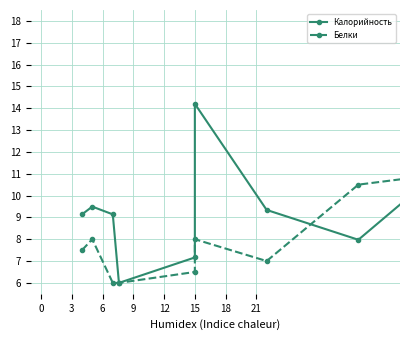

How many interior local peaks does the Калорийность series have?

2